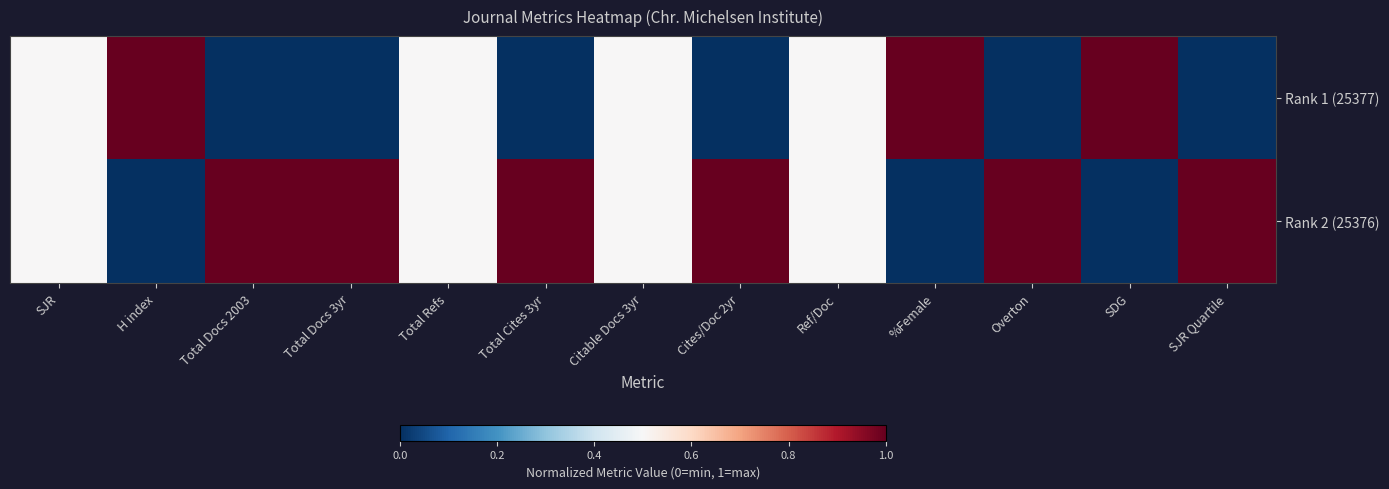

What is the spread (max minus min) of values at Total Docs 2003?

1.0